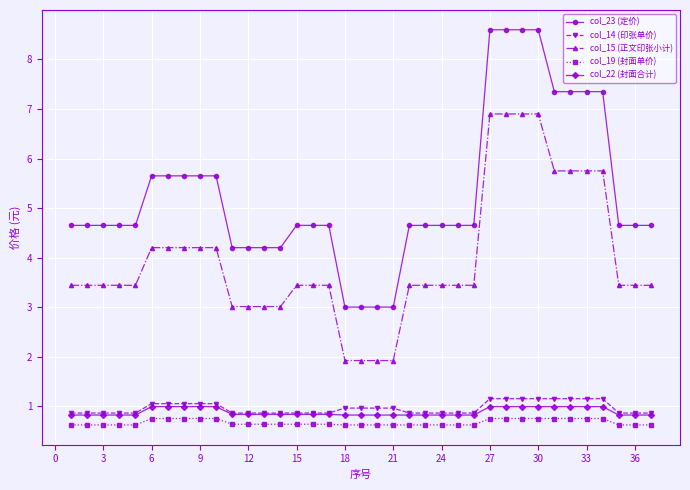

How many categories are shown in the chart?

37